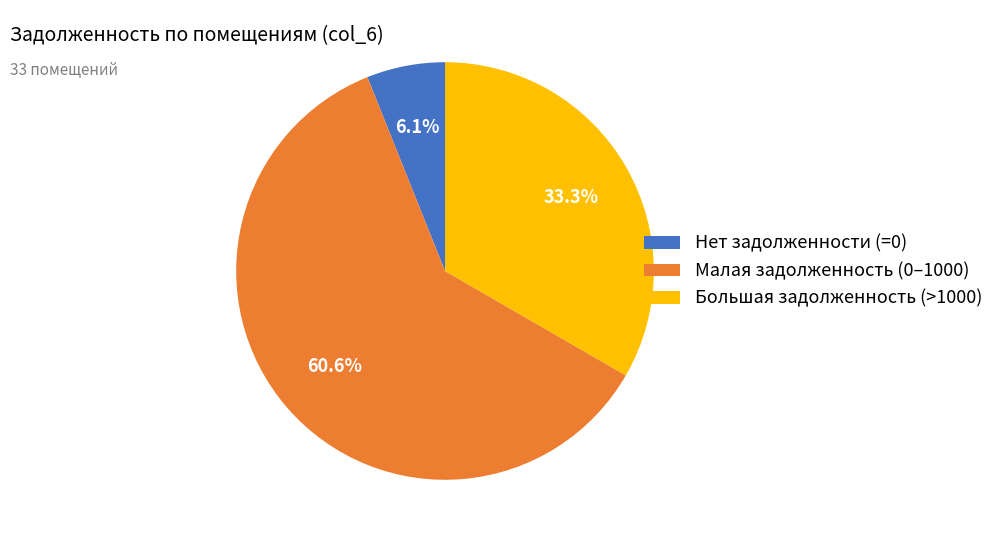

What is the total percentage of Малая задолженность (0–1000) and Нет задолженности (=0)?

66.7%